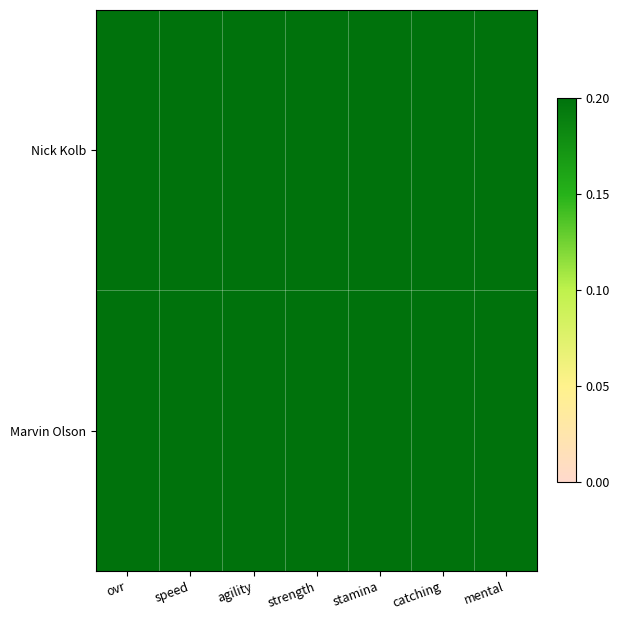

Reading left to right, what are all the values shown in this chart?

Nick Kolb: ovr=0.8	speed=0.8	agility=0.9	strength=0.8	stamina=0.7	catching=0.7	mental=0.8
Marvin Olson: ovr=0.7	speed=0.6	agility=0.8	strength=0.7	stamina=0.6	catching=0.6	mental=0.7